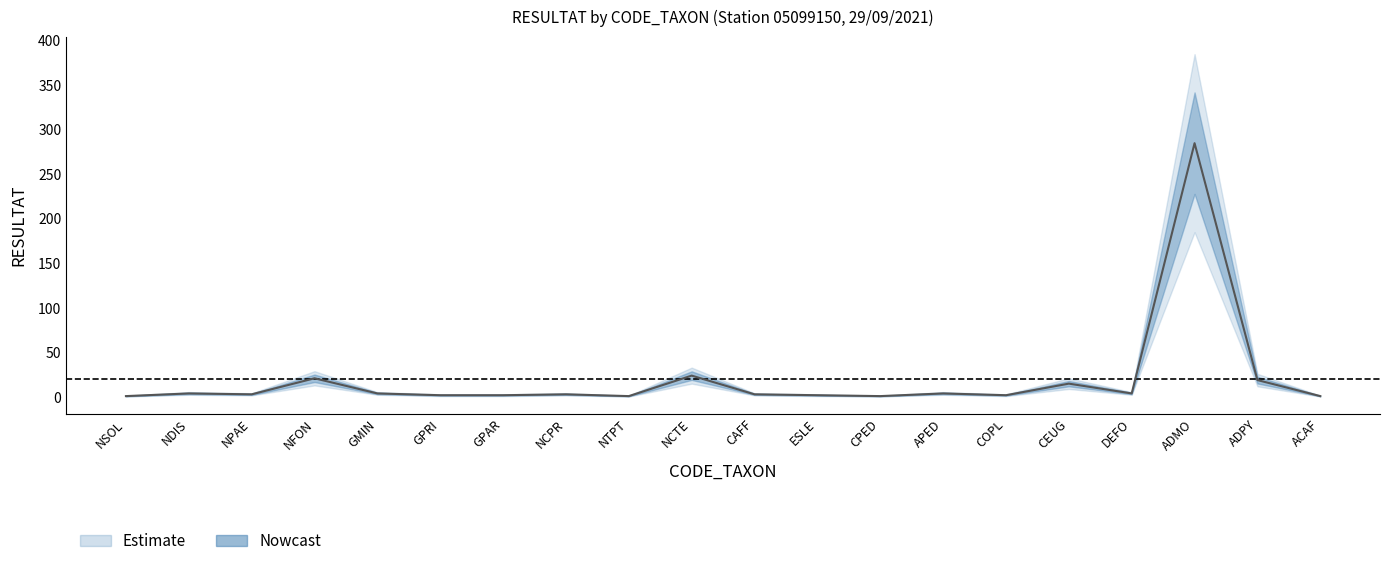

Which category has the highest value across all series?

ADMO